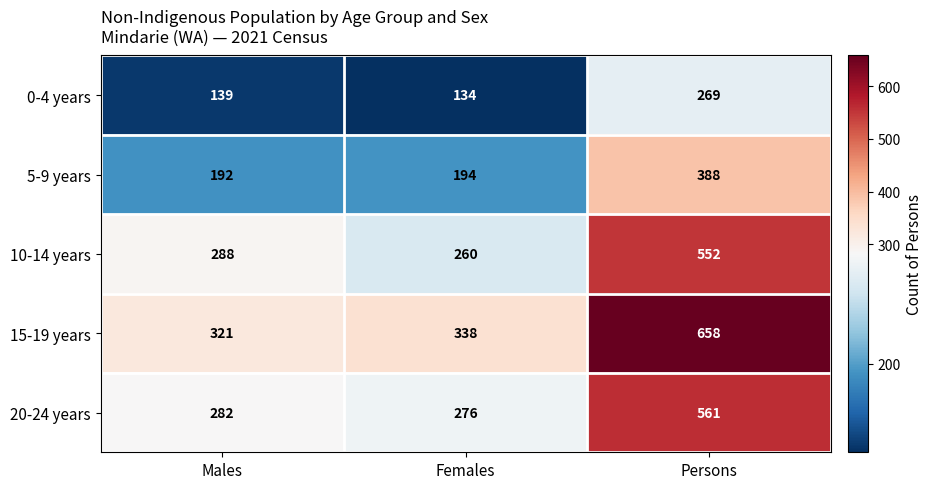

The value of 10-14 years at Females is 260. True or false?

True